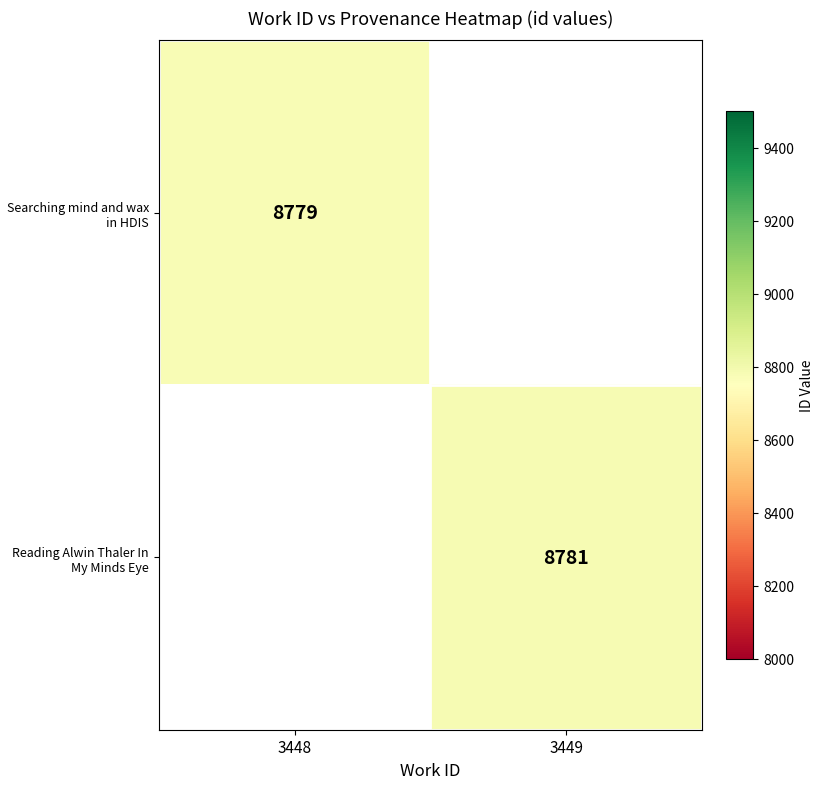

Which has a higher value, 3448 or 3449?

3449